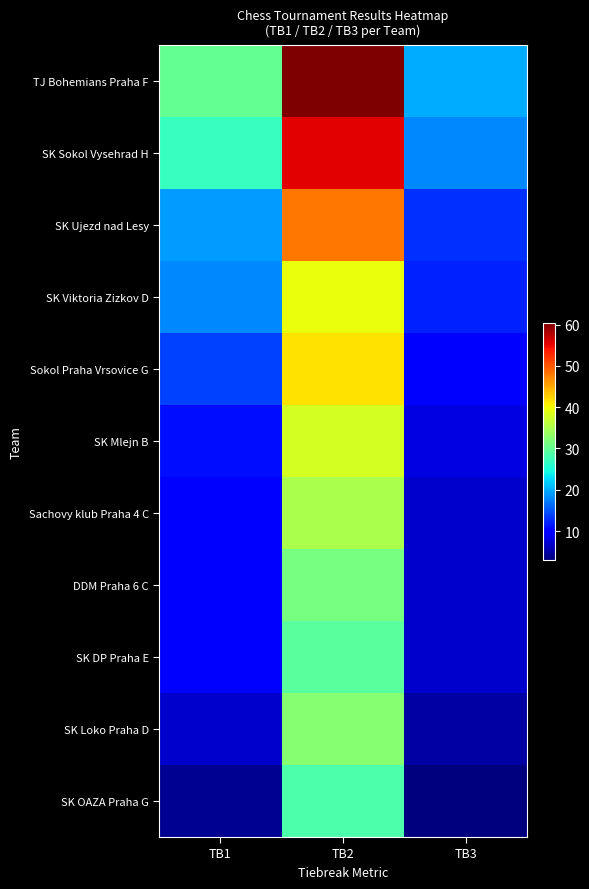

Rank the series at TB2 from highest to lowest value.

TJ Bohemians Praha F, SK Sokol Vysehrad H, SK Ujezd nad Lesy, Sokol Praha Vrsovice G, SK Viktoria Zizkov D, SK Mlejn B, Sachovy klub Praha 4 C, SK Loko Praha D, DDM Praha 6 C, SK DP Praha E, SK OAZA Praha G